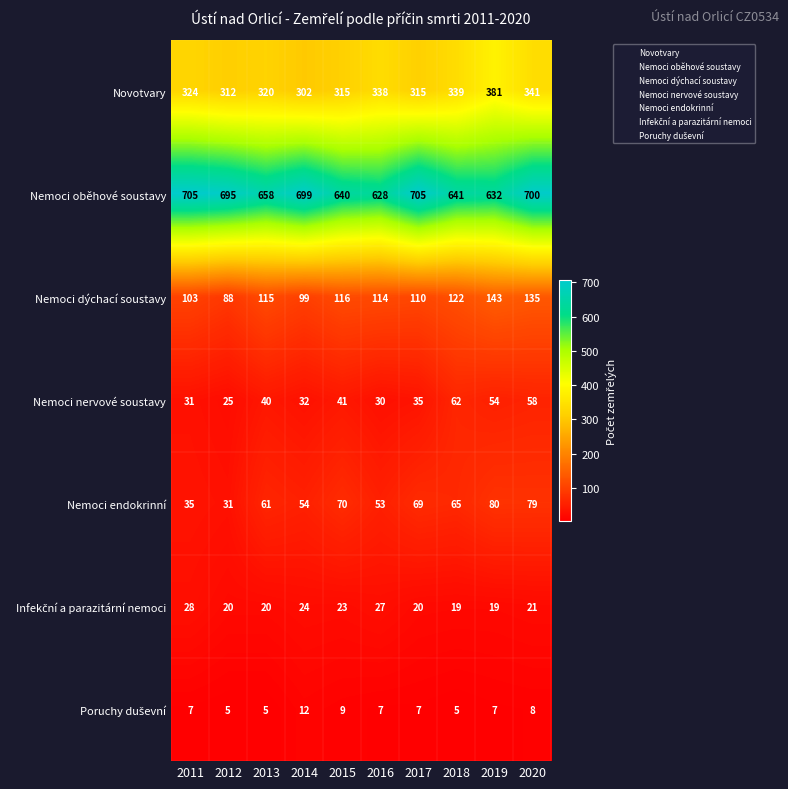

What is the sum of all Nemoci oběhové soustavy values?

6703